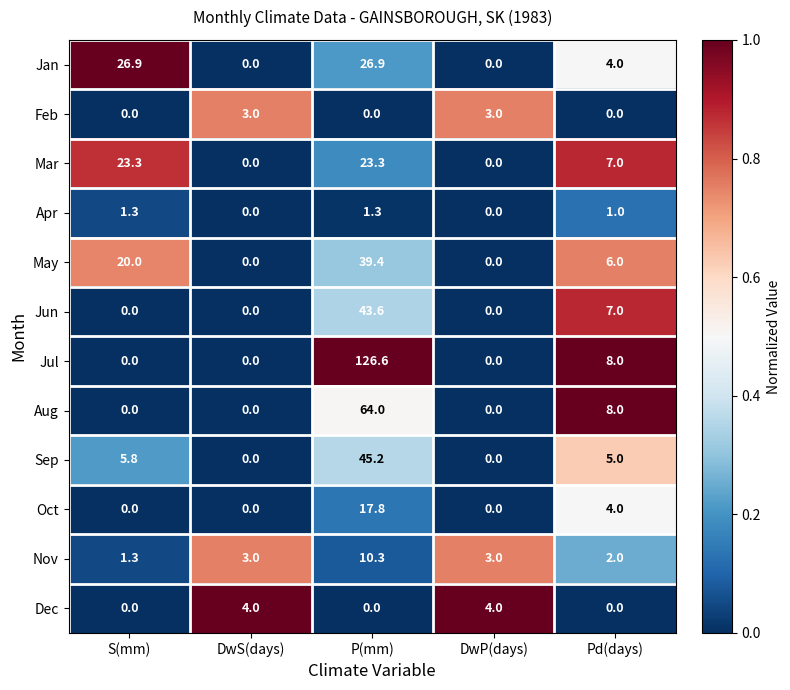

How many categories are shown in the chart?

5